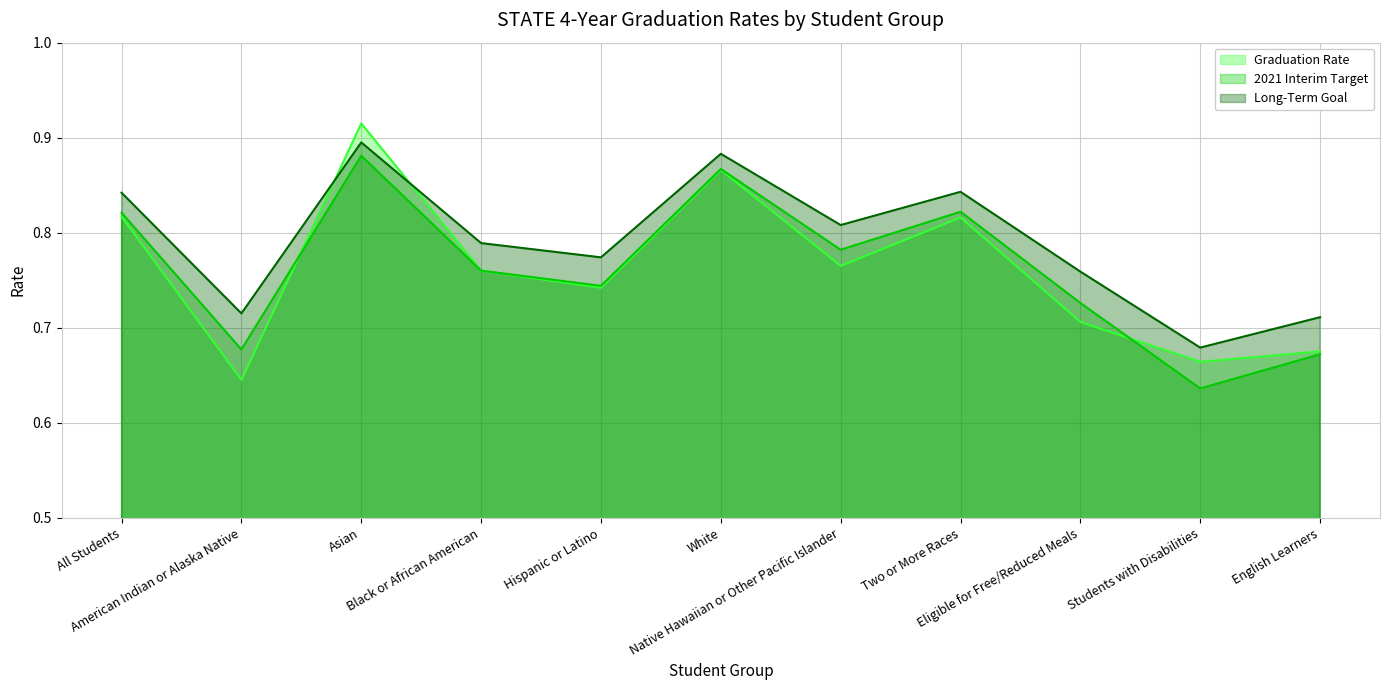

What is the approximate value of Long-Term Goal at Two or More Races?

0.8